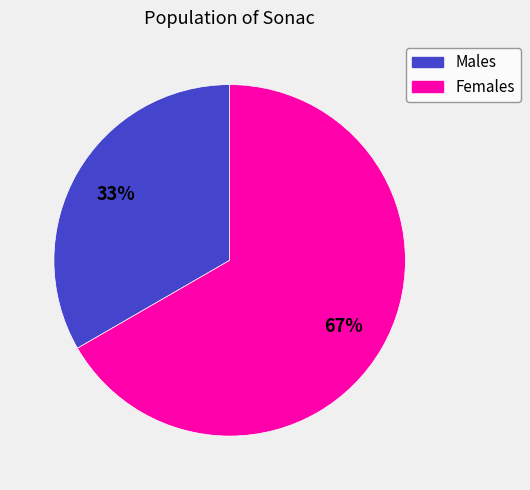

Is there a majority slice in this chart?

Yes